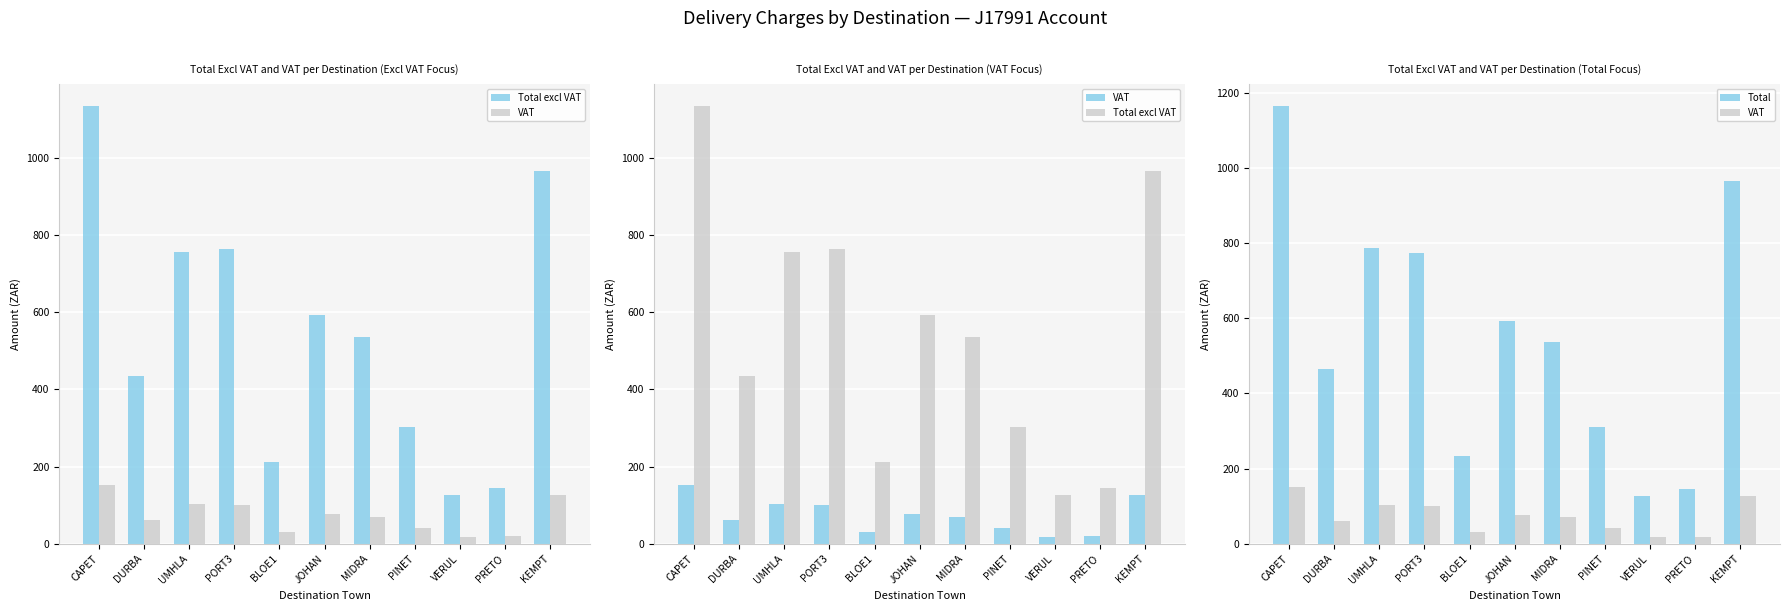

How many series are shown in this chart?

3